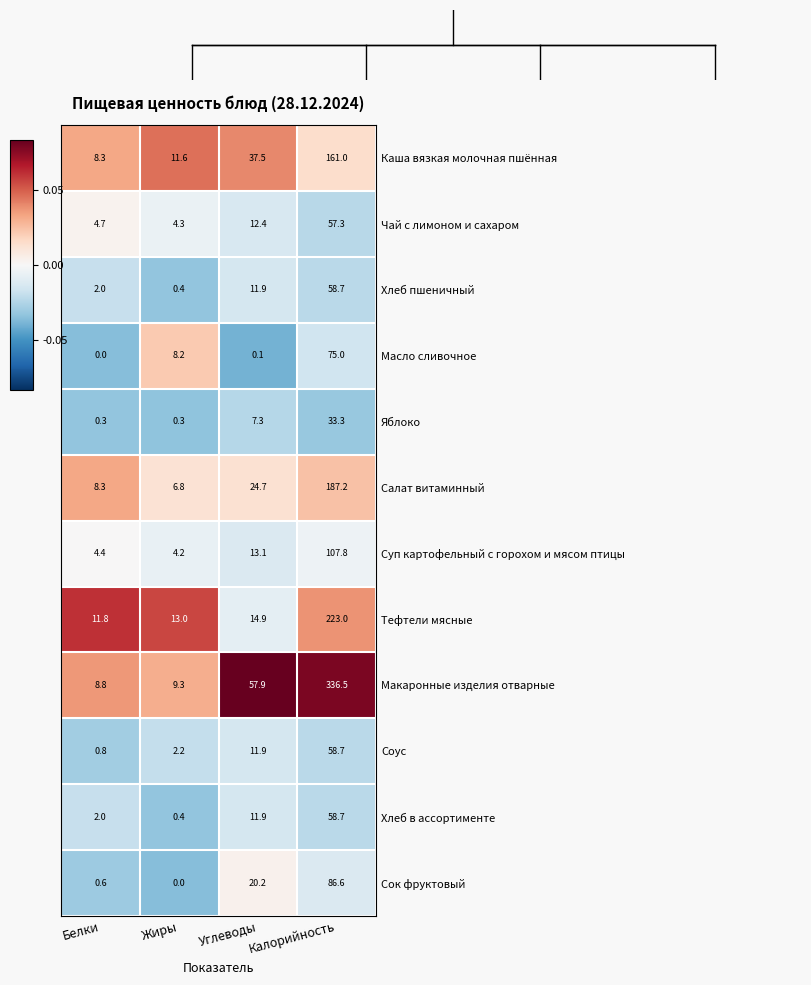

At which label does Суп картофельный с горохом и мясом птицы first exceed 13?

Углеводы